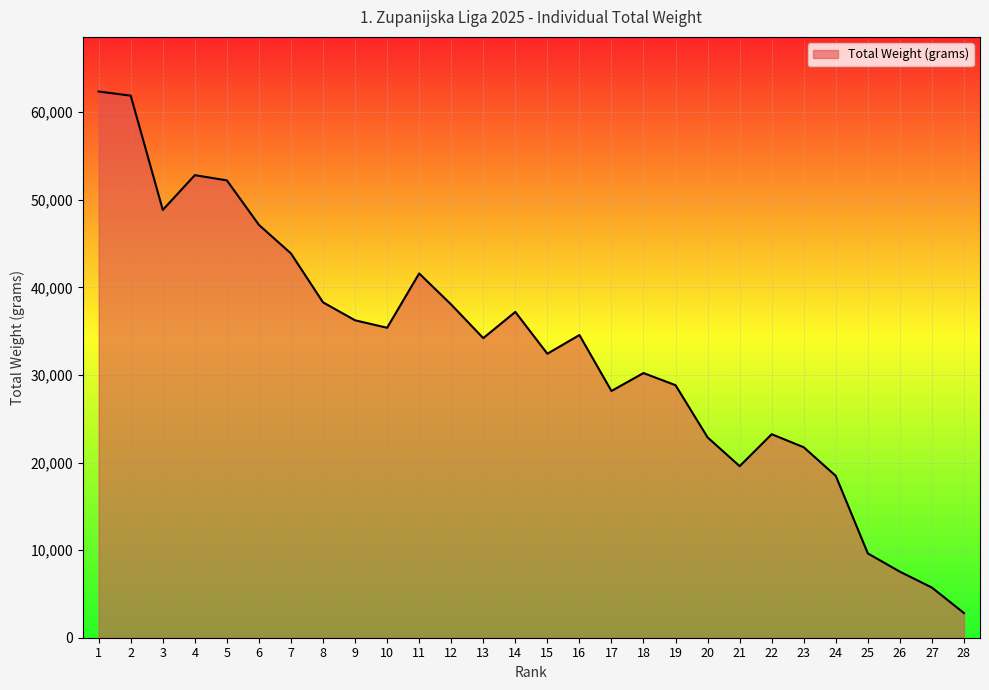

Where does the data first go above 34560?

1